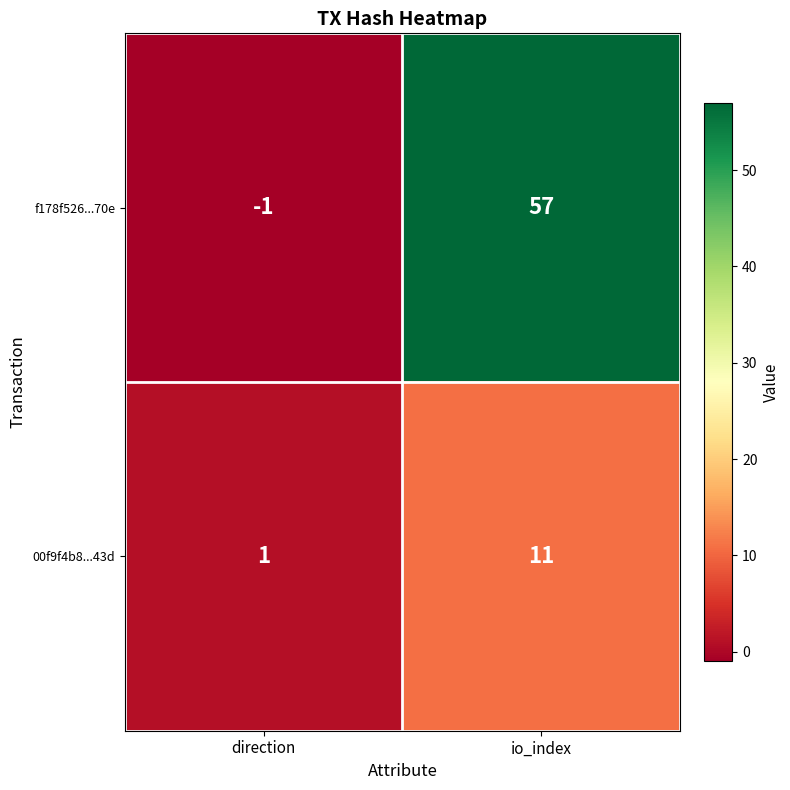

Rank the series by their average value, from highest to lowest.

f178f526...70e, 00f9f4b8...43d